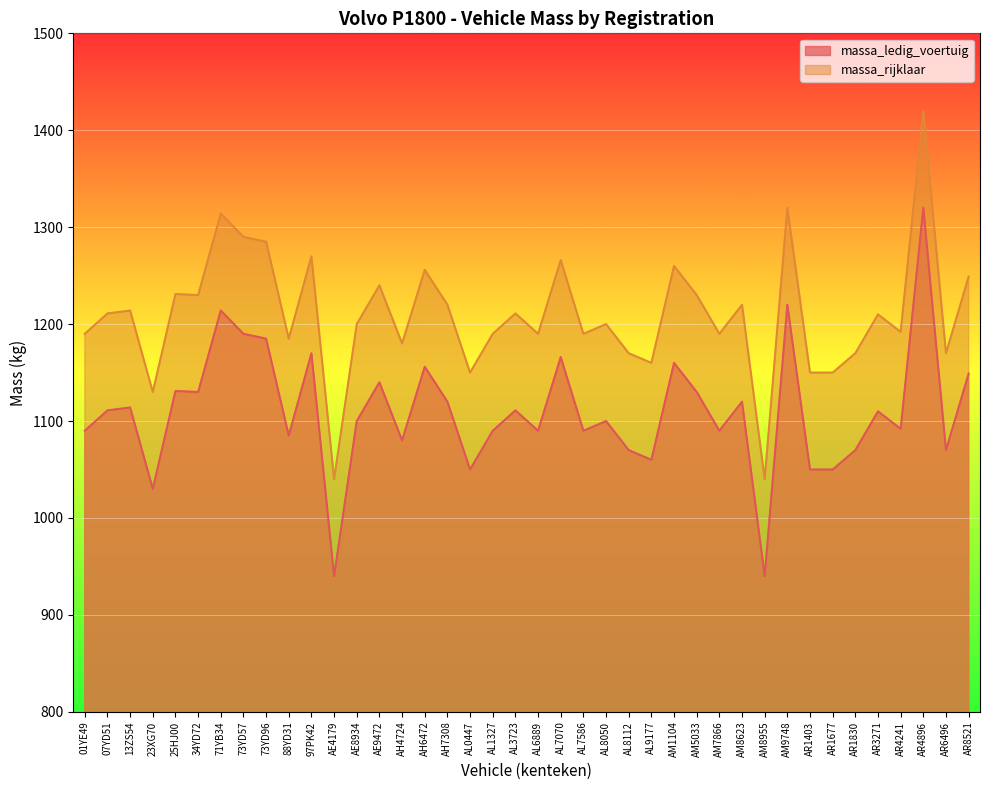

Where is the first local minimum for massa_ledig_voertuig?

23XG70